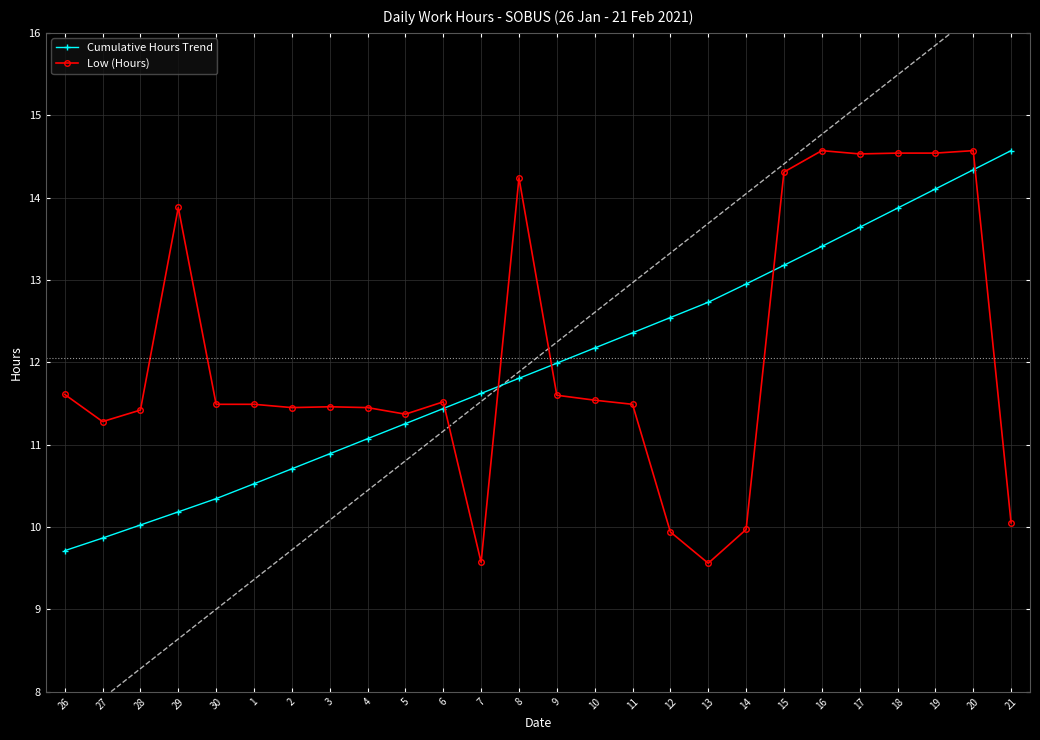

What is the label of the 7th point from the left?

2